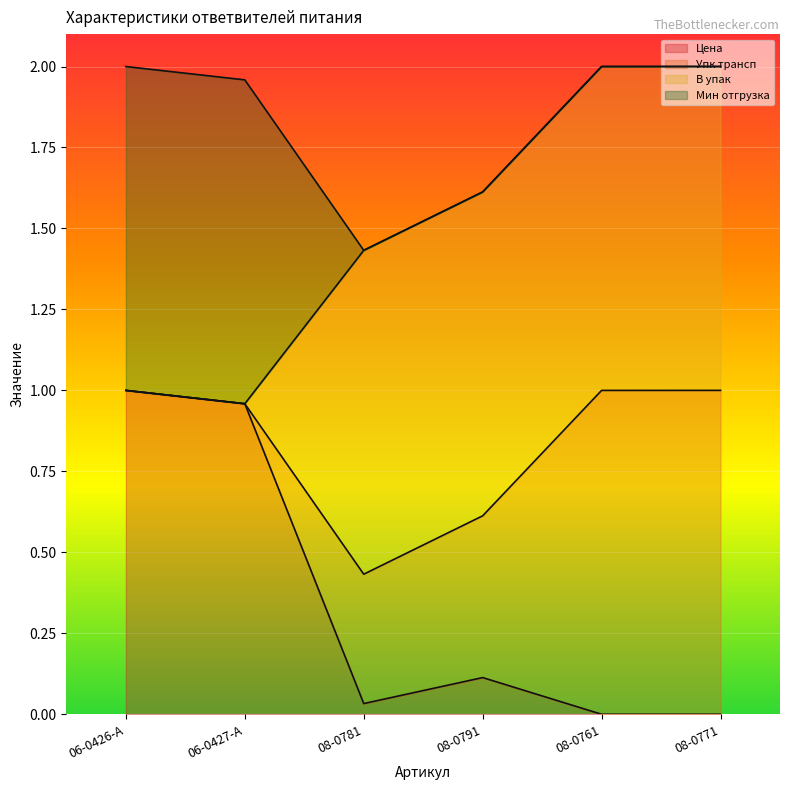

The value of Упк трансп at 08-0791 is 0.7. True or false?

False